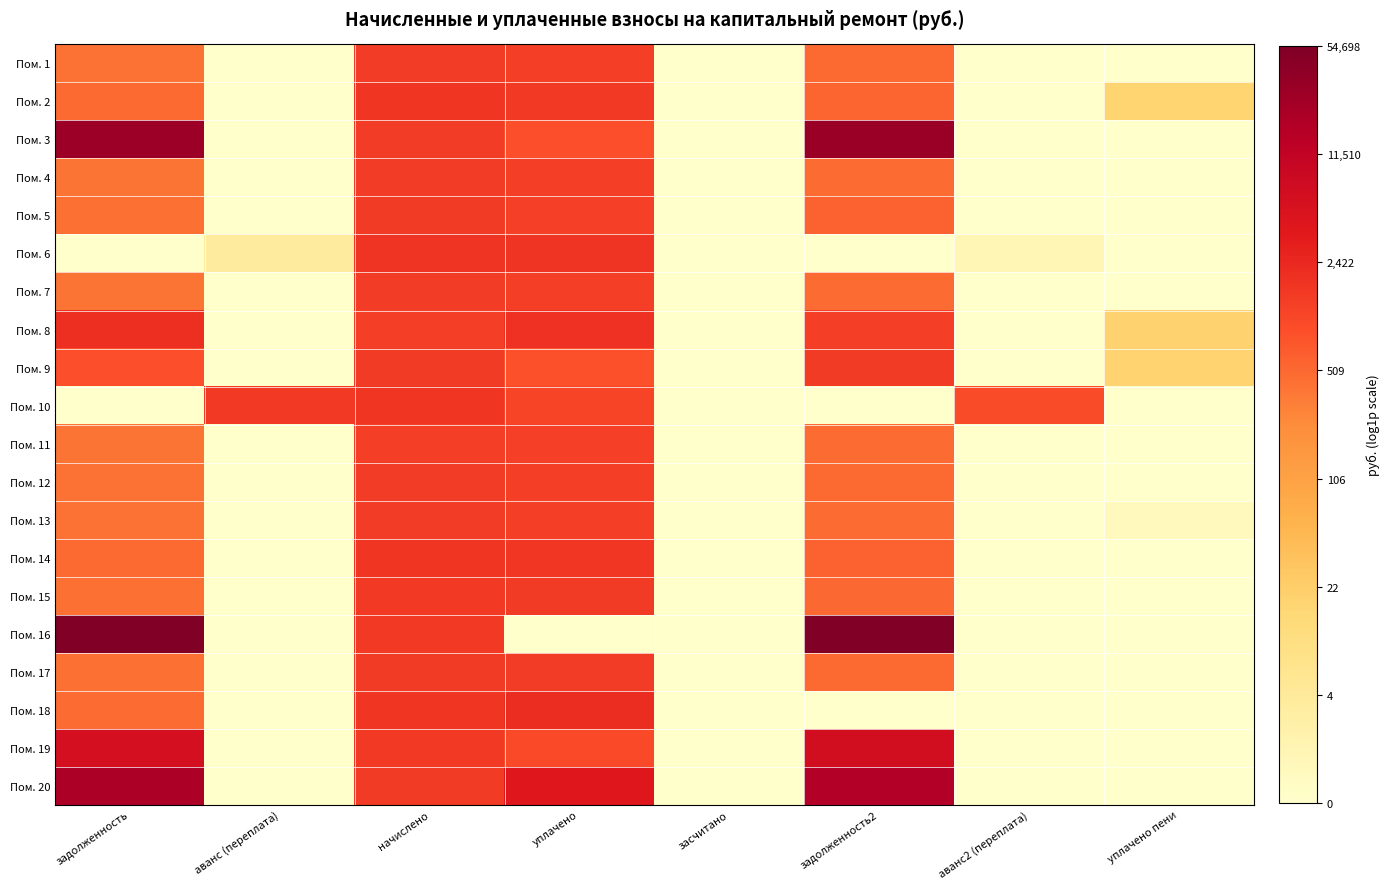

How many categories are shown in the chart?

8